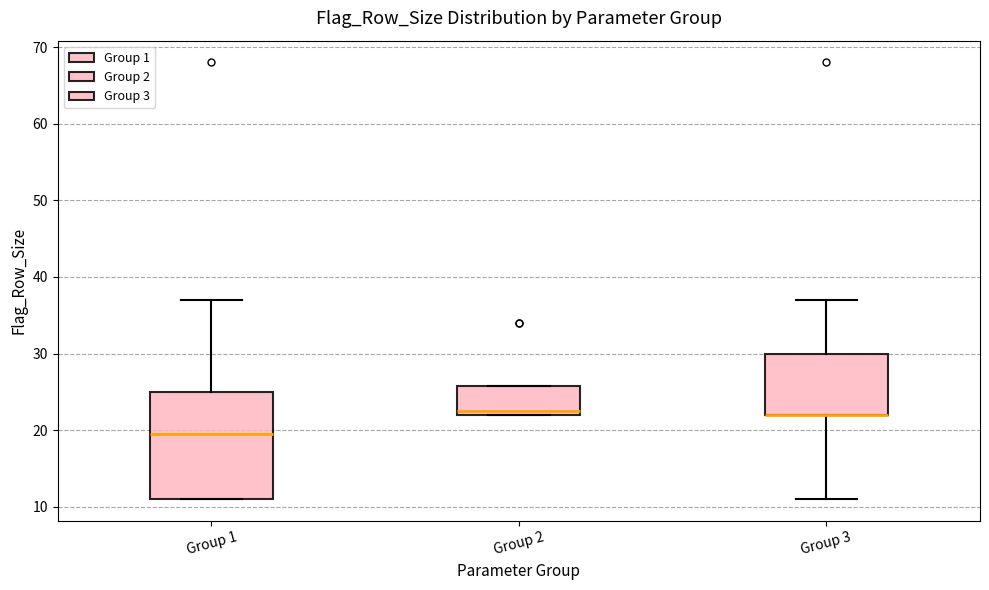

Comparing the boxes themselves (not the whiskers), which one is the tallest?

Group 1